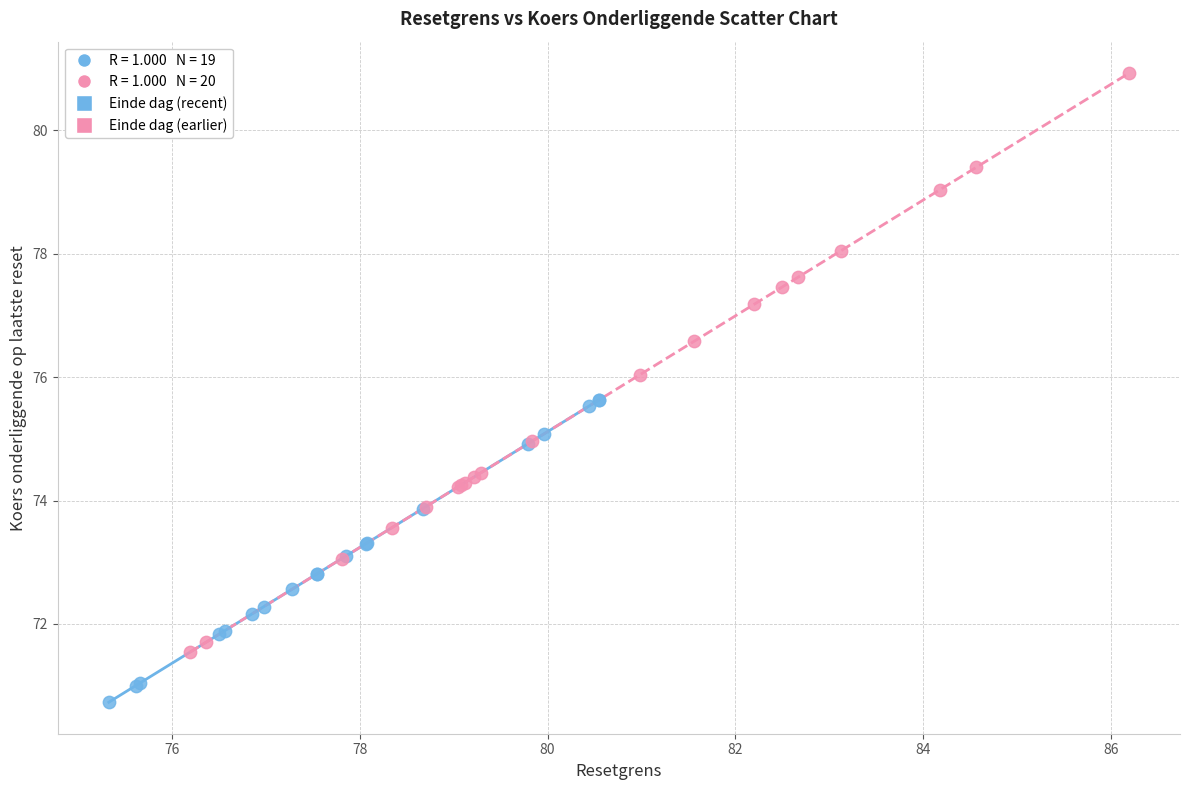

Which series contains the lowest Y value?

Einde dag (recent)